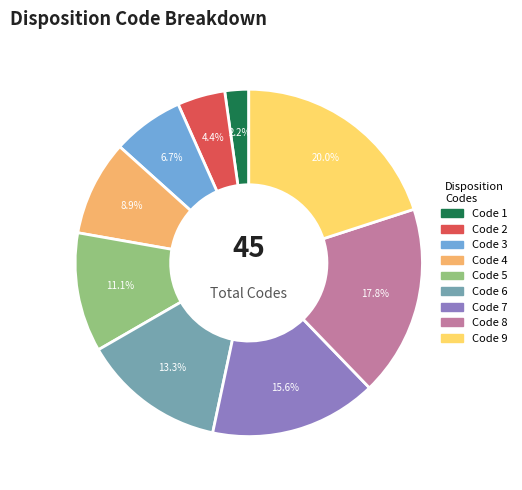

Is there a majority slice in this chart?

No